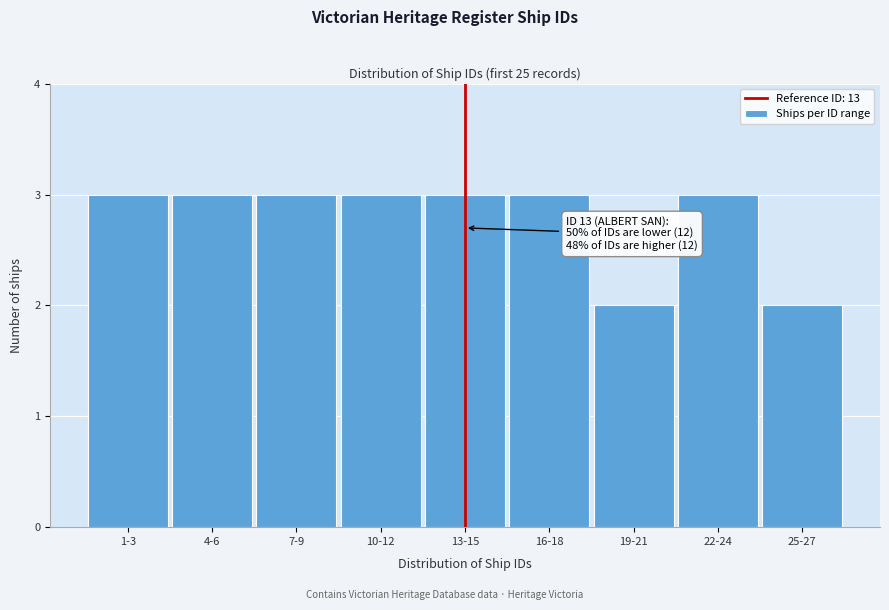

Reading left to right, transcribe all the data shown in this chart.

3	3	3	3	3	3	2	3	2